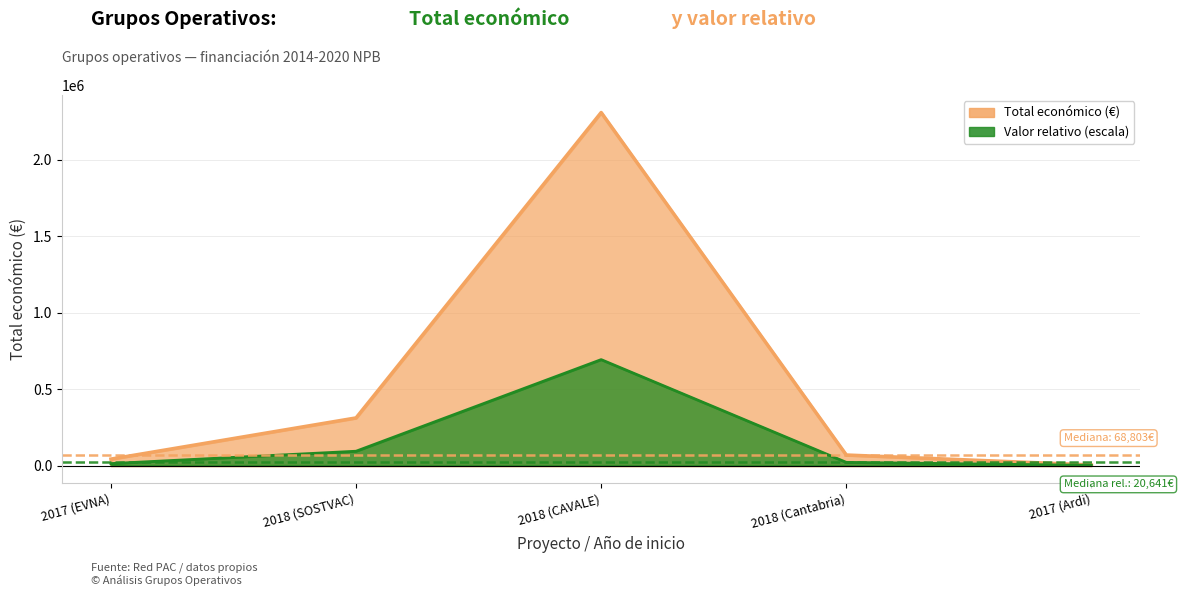

What position from the right is 2018 (SOSTVAC)?

4